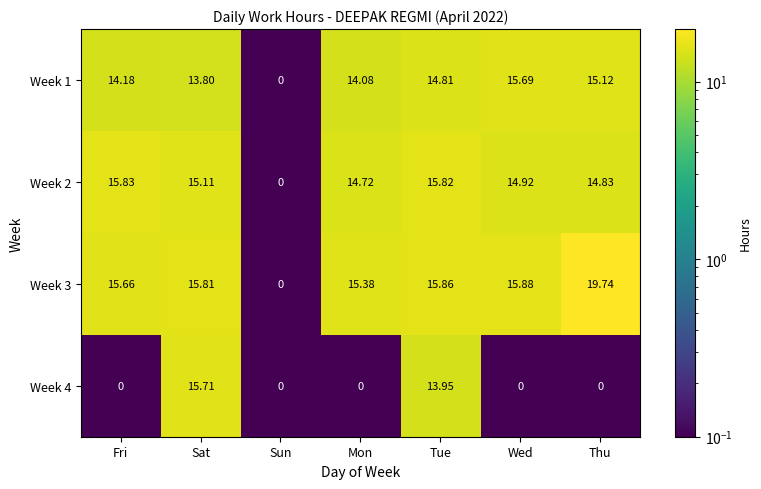

Rank the series by their maximum value, from lowest to highest.

Week 1, Week 4, Week 2, Week 3